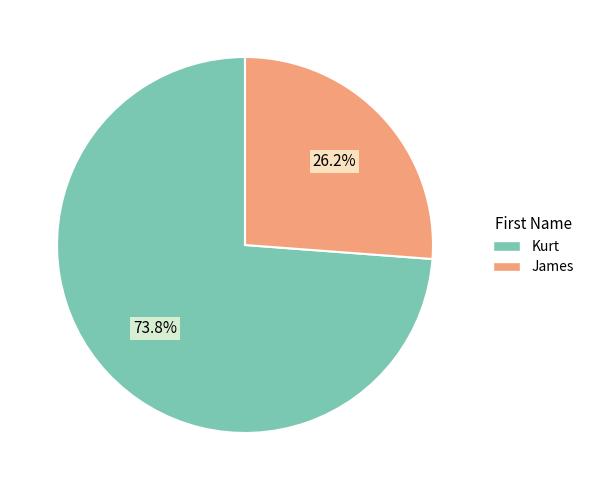

How many segments does this pie chart have?

2